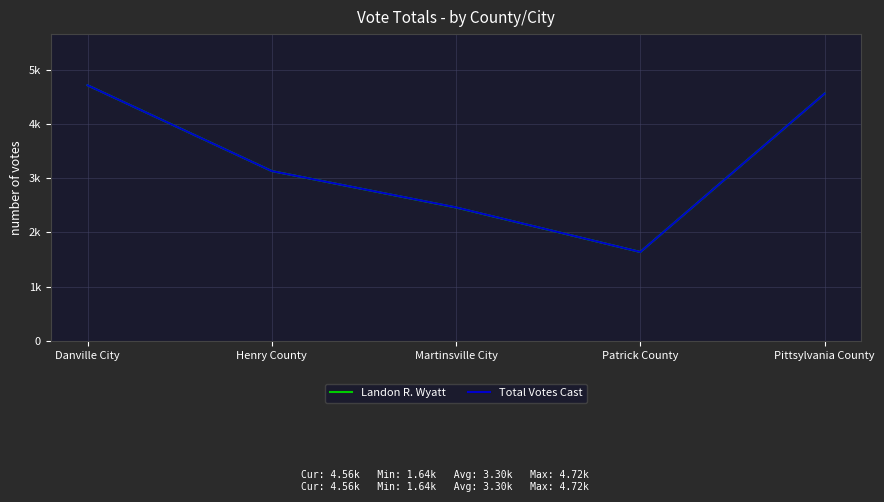

At which category does Landon R. Wyatt reach its first local valley?

Patrick County